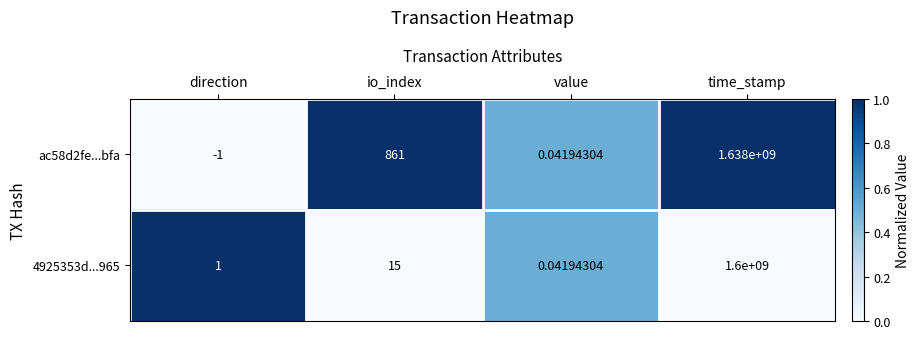

Rank the categories by ac58d2fe...bfa value from highest to lowest.

time_stamp, io_index, value, direction